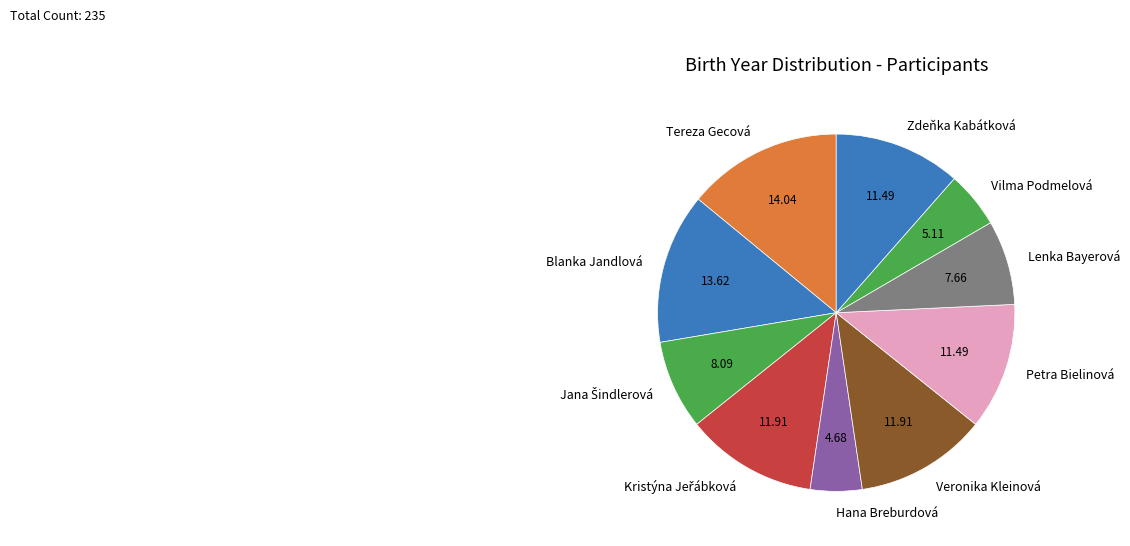

Does Hana Breburdová represent more than half of the total?

No